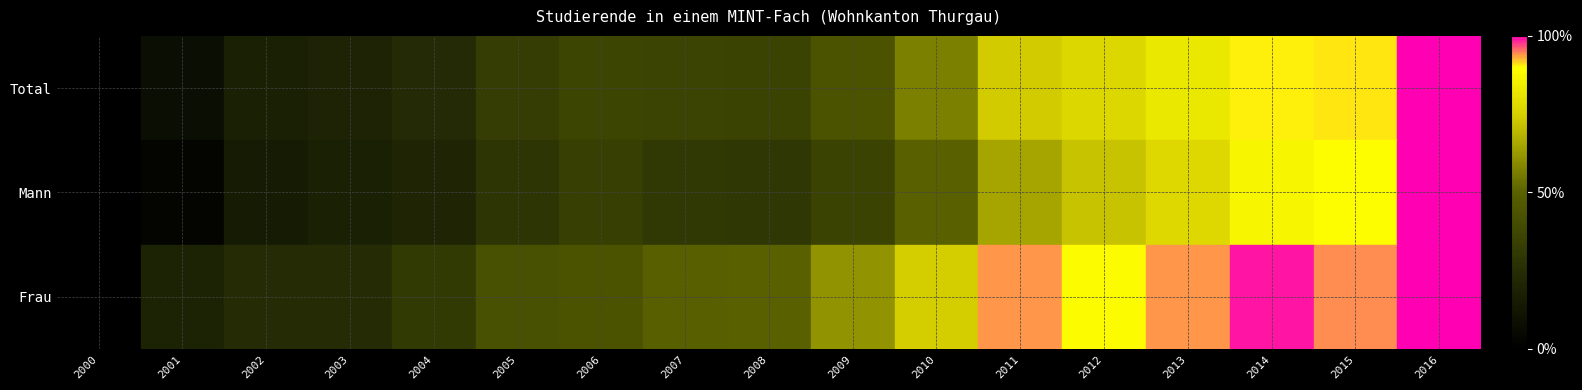

At 2004, list the series in order from largest to smallest.

Frau, Total, Mann